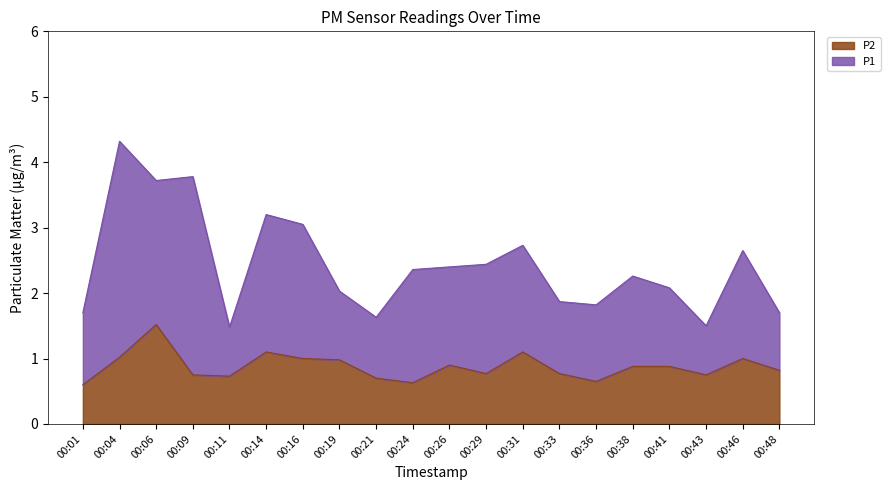

Reading right to left, extract all data points from this chart.

0.8	1.0	0.8	0.9	0.9	0.7	0.8	1.1	0.8	0.9	0.6	0.7	1.0	1.0	1.1	0.7	0.8	1.5	1.0	0.6